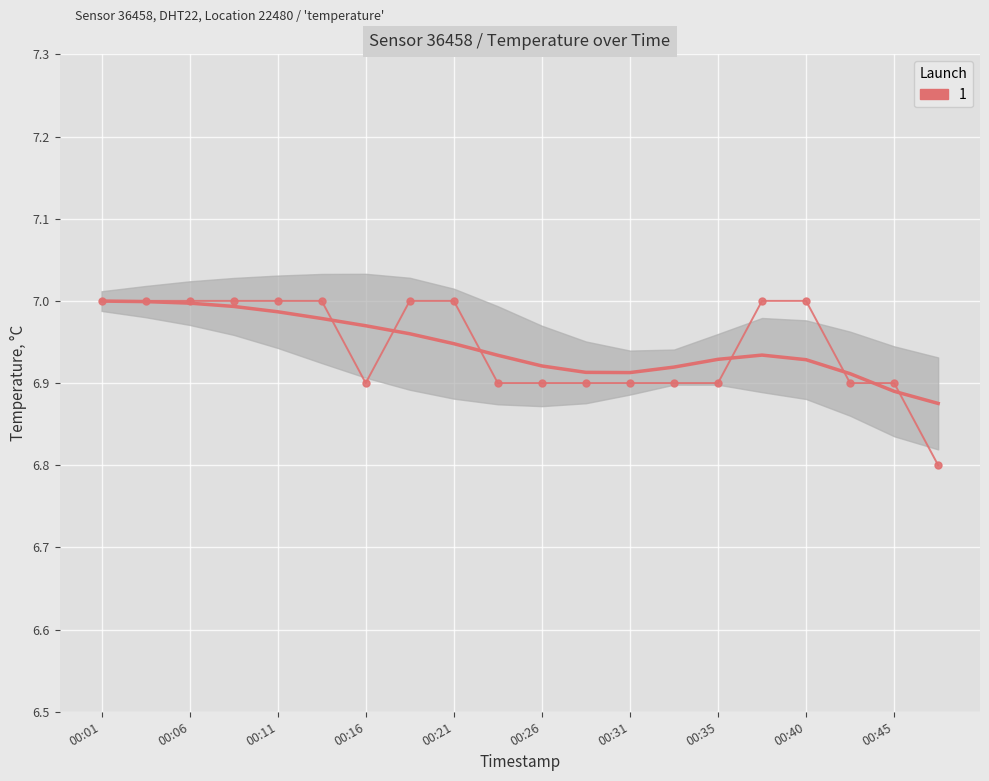

Reading right to left, transcribe all the data shown in this chart.

6.8	6.9	6.9	7.0	7.0	6.9	6.9	6.9	6.9	6.9	6.9	7.0	7.0	6.9	7.0	7.0	7.0	7.0	7.0	7.0